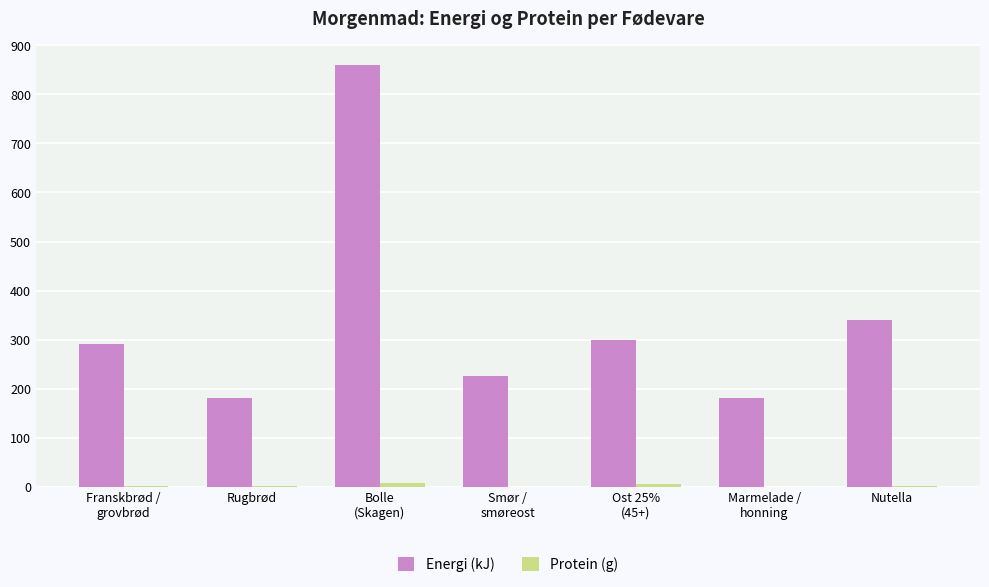

What is the sum of all Energi (kJ) values?

2375